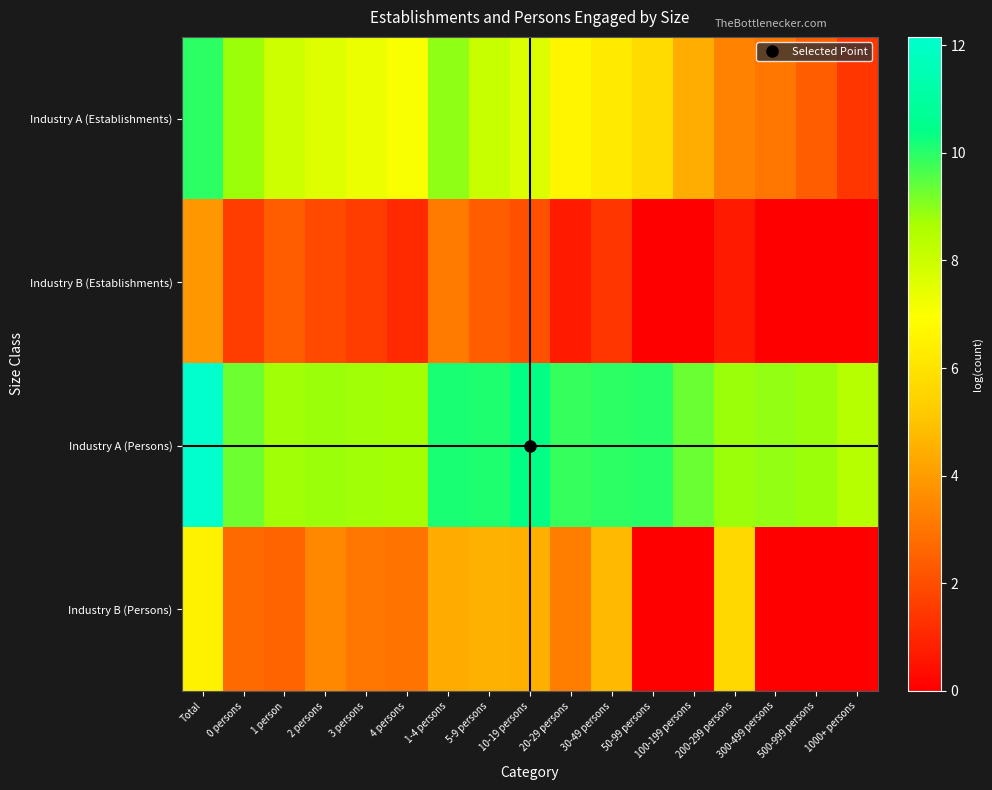

Rank the series by their average value, from highest to lowest.

Industry A (Persons), Industry A (Establishments), Industry B (Persons), Industry B (Establishments)